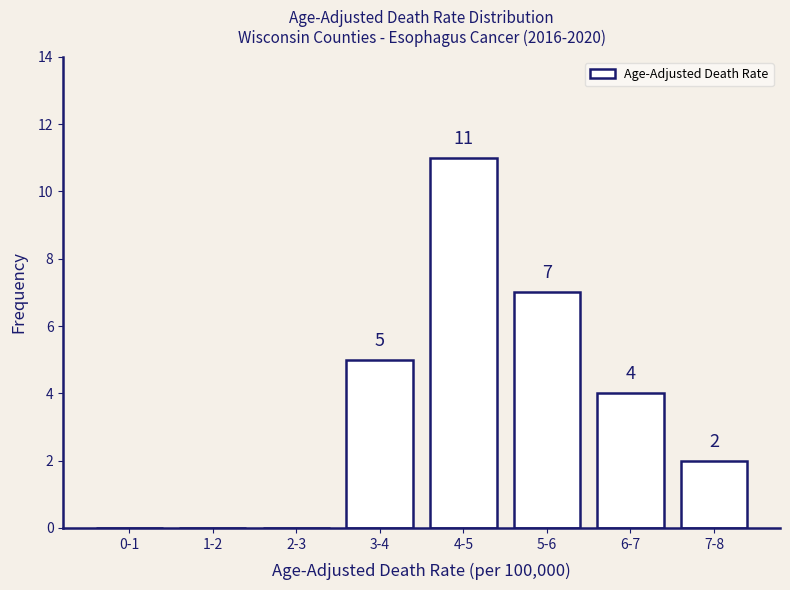

Reading left to right, list all the values displayed in this chart.

0-1=0	1-2=0	2-3=0	3-4=5	4-5=11	5-6=7	6-7=4	7-8=2